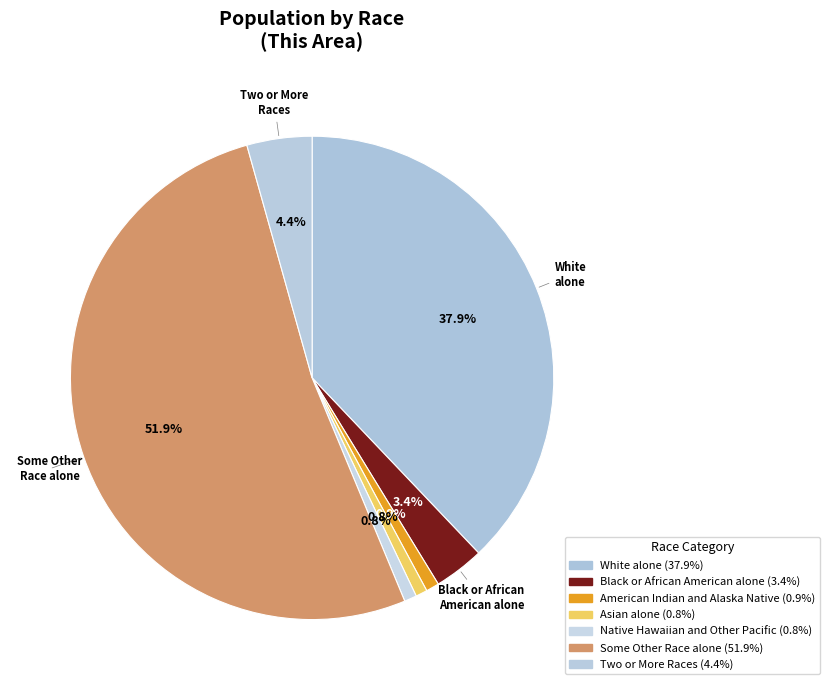

Which slice is the largest?

Some Other Race alone